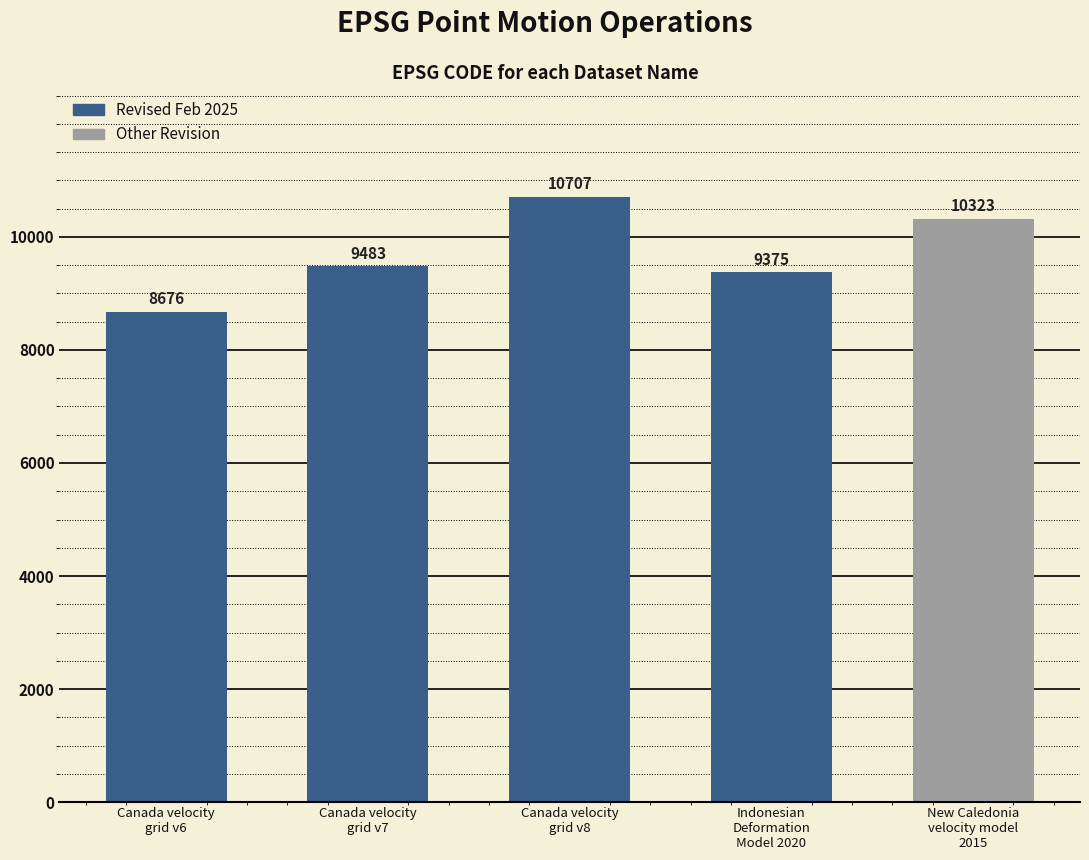

Approximately how many times larger is the value at Canada velocity
grid v7 compared to New Caledonia
velocity model
2015?

0.9